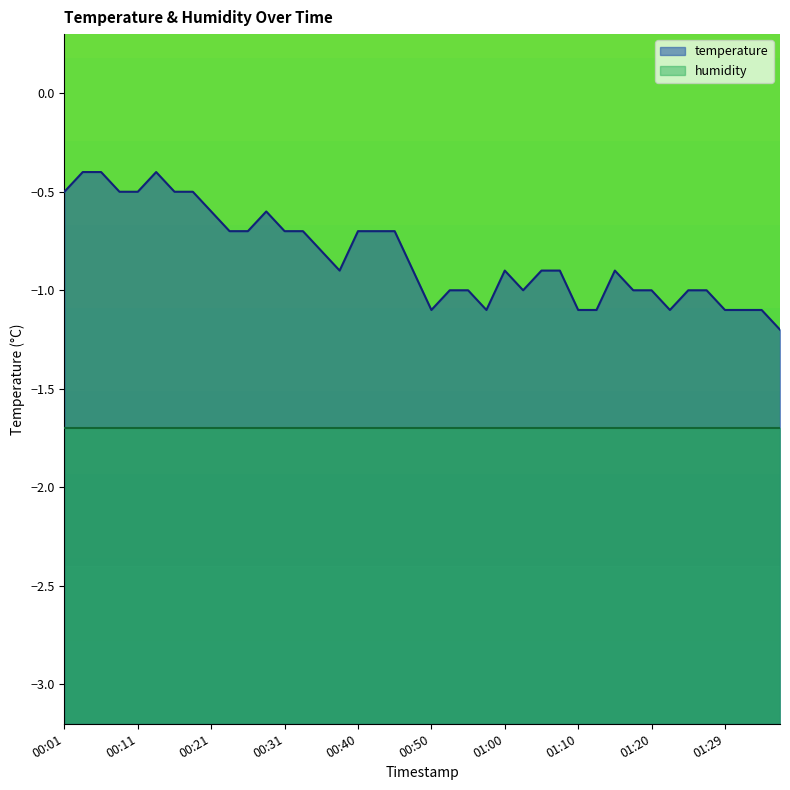

What position from the right is 00:40?

24